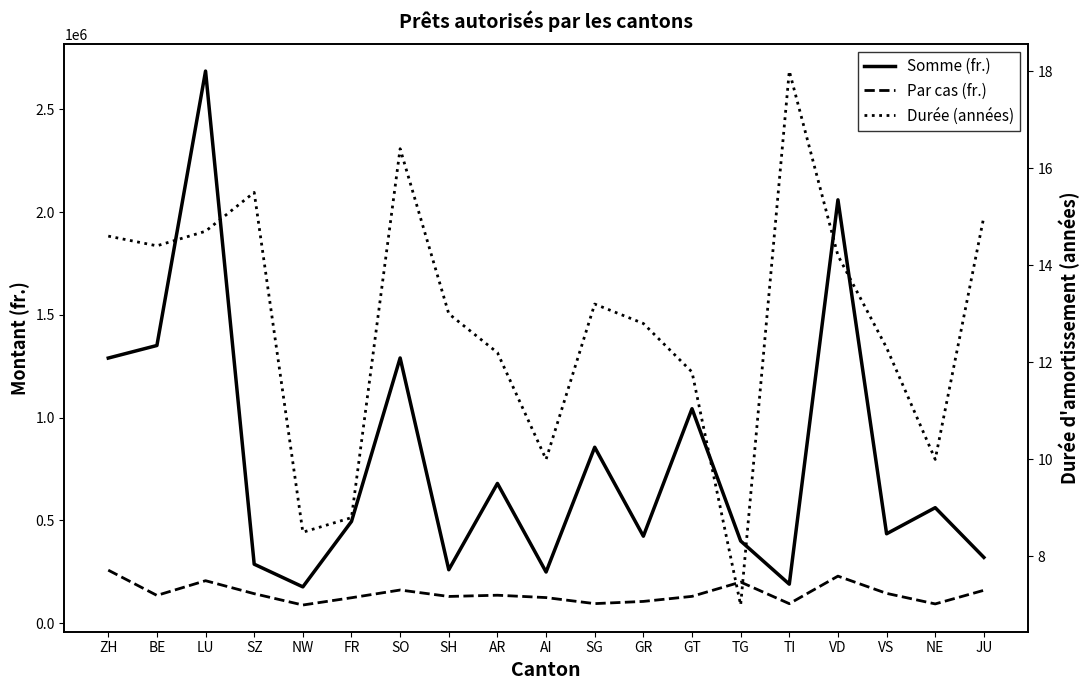

Between TG and TI, which series saw the biggest shift?

Somme (fr.)